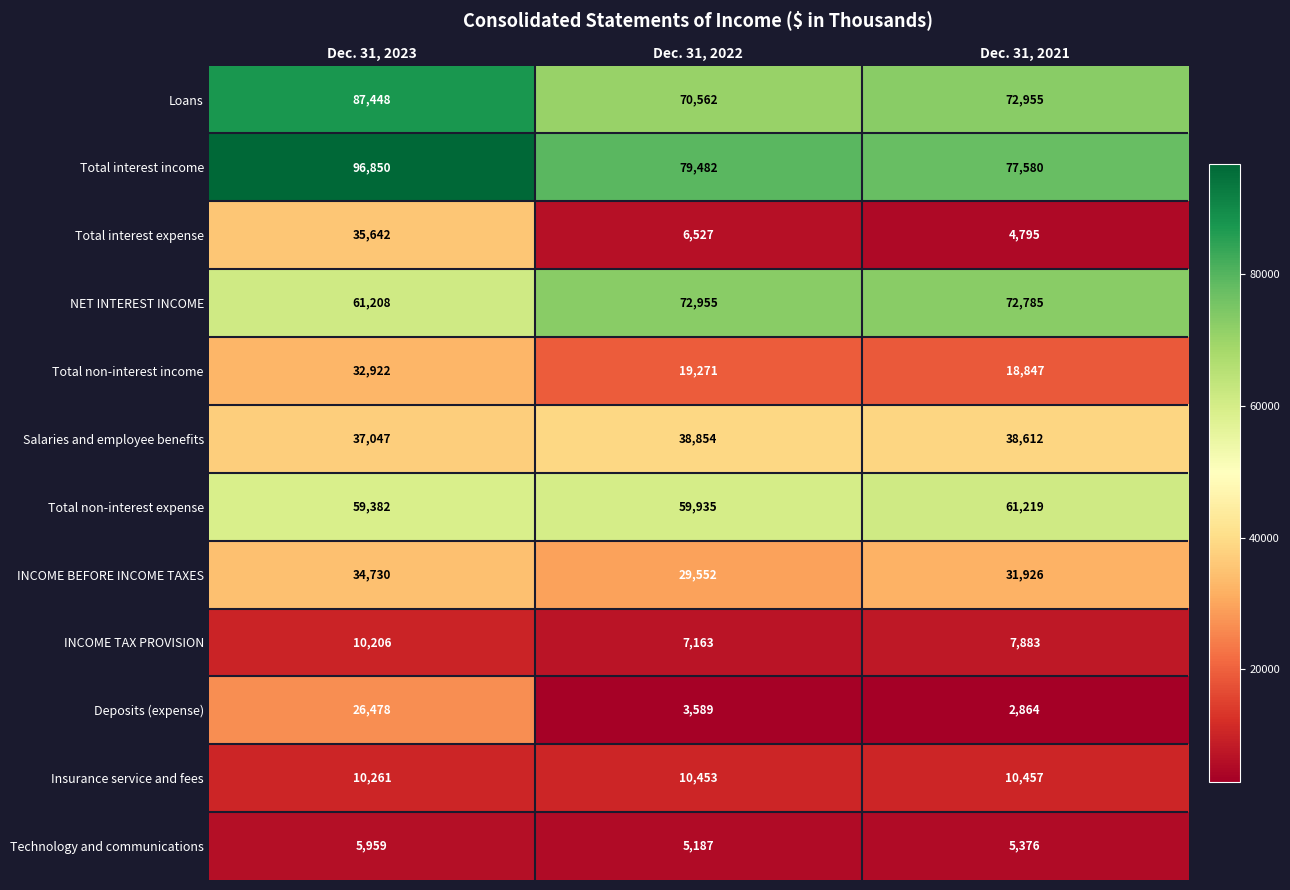

Is it true that Technology and communications equals 5187 at Dec. 31, 2022?

True